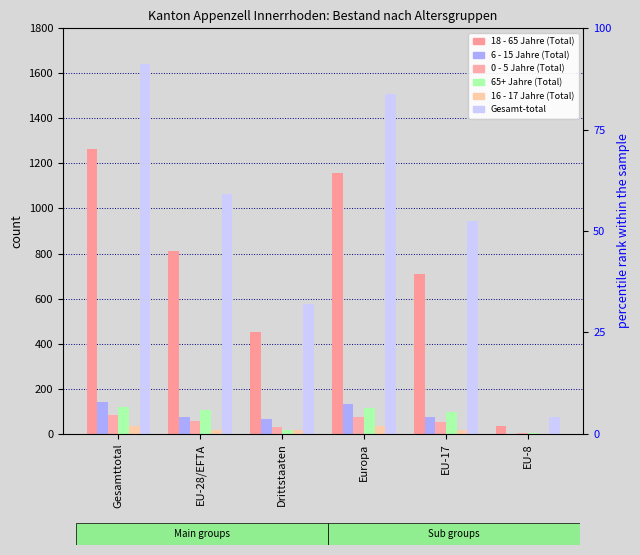

What is the value of the Gesamt-total bar at the 5th from the left?

946